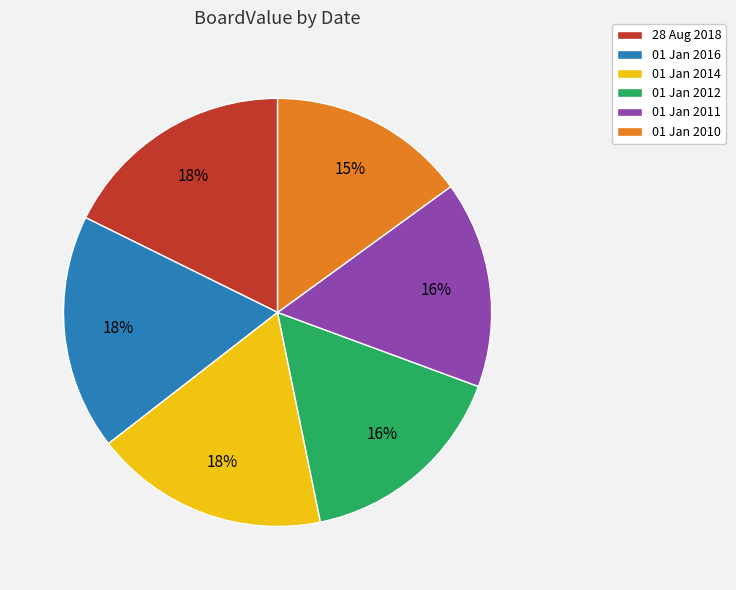

Between 01 Jan 2010 and 01 Jan 2012, which is larger?

01 Jan 2012